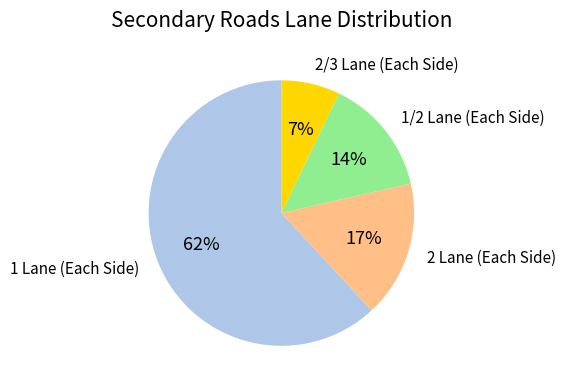

To the nearest percent, what is the average slice percentage?

25%